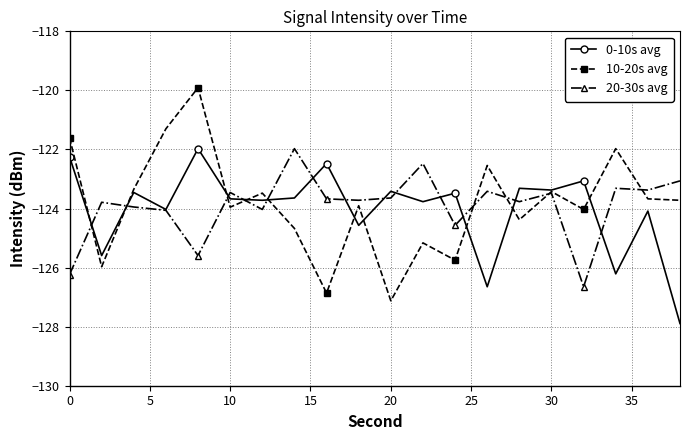

What is the minimum value for 10-20s avg?

-127.1